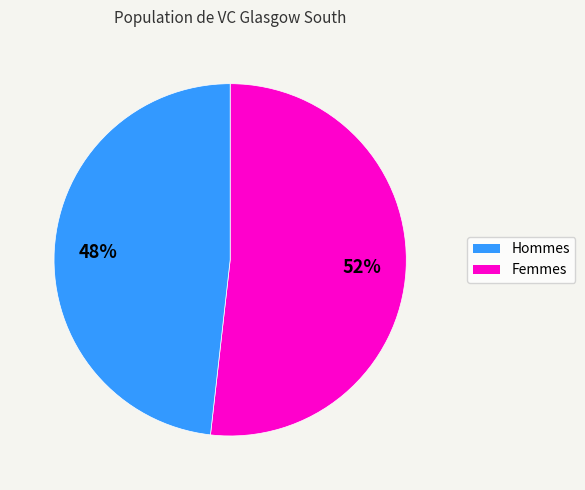

To the nearest percent, what is the average slice percentage?

50%